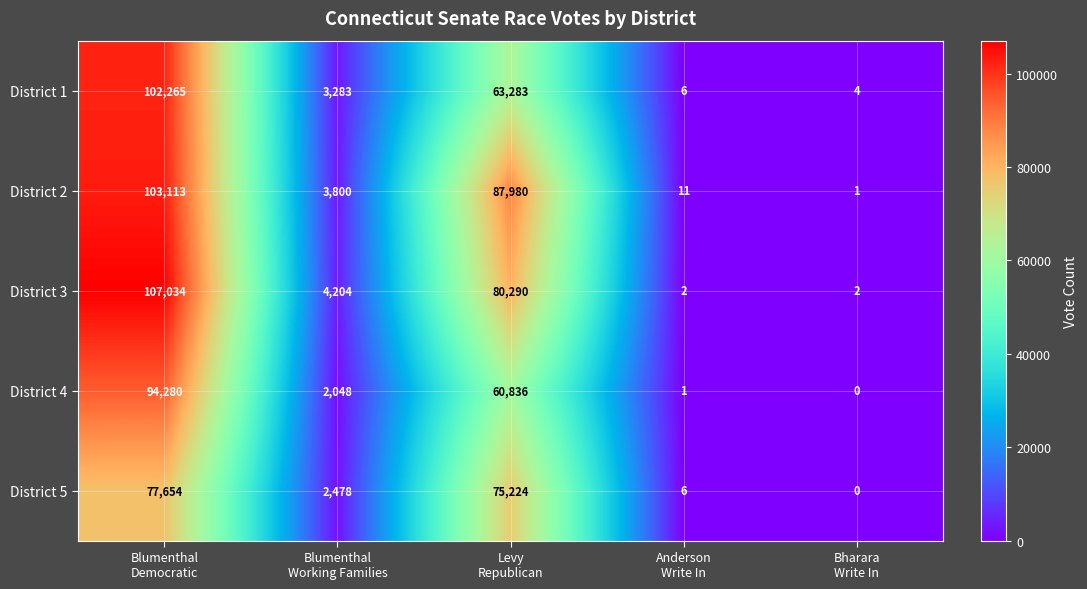

Rank the series by their maximum value, from lowest to highest.

District 5, District 4, District 1, District 2, District 3